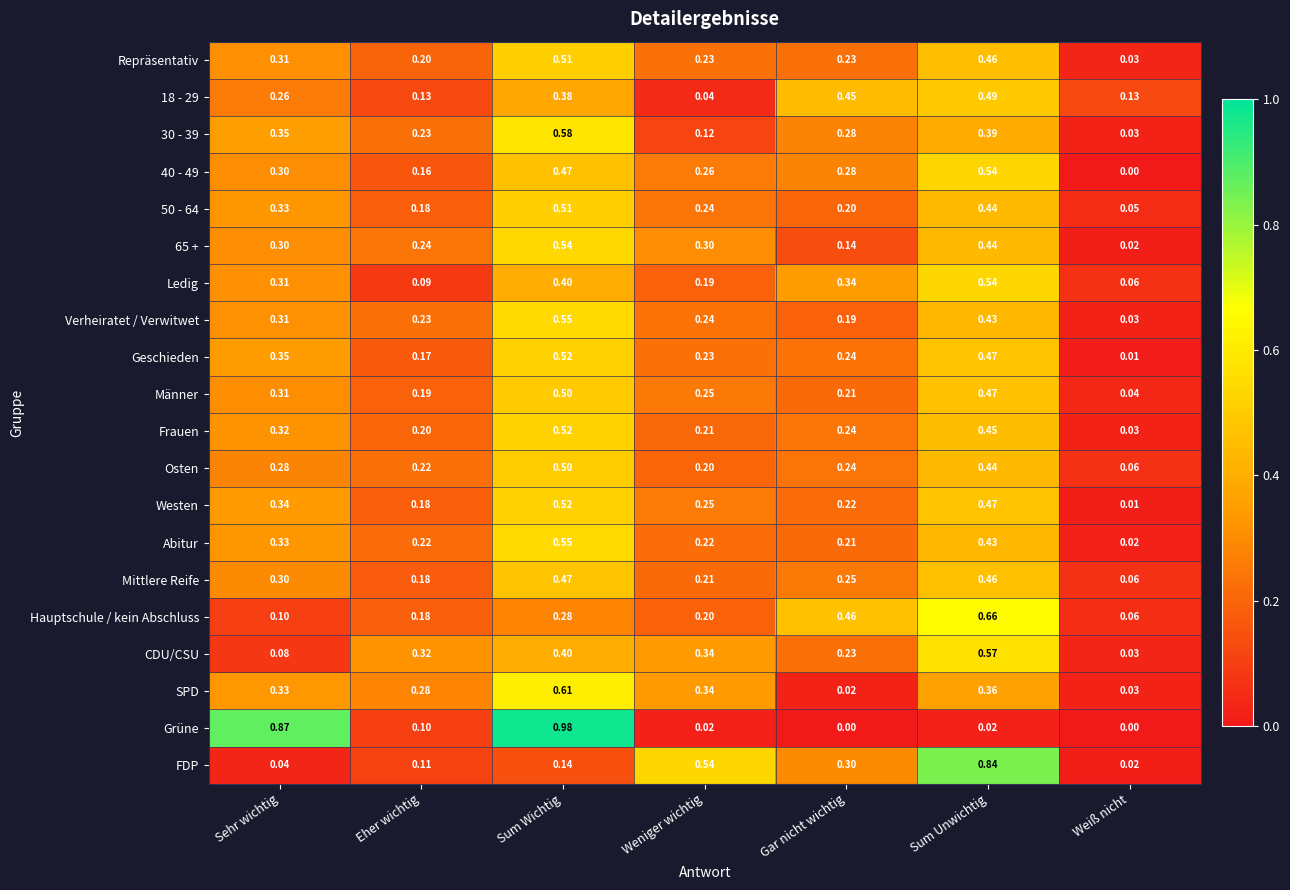

Which series changed the most between Sum Wichtig and Gar nicht wichtig?

Grüne